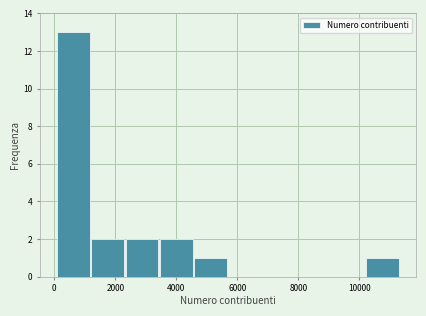

What is the height of the bar covering 4600 to 5600 on the x-axis? Neither the bar edges nor the heights are printed on the chart, so give them approximately, as read against the axes.

1